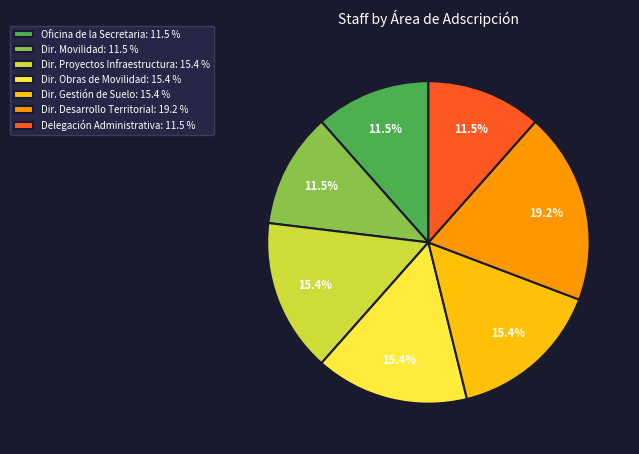

Which slice is the largest?

Dir. Desarrollo Territorial: 19.2 %